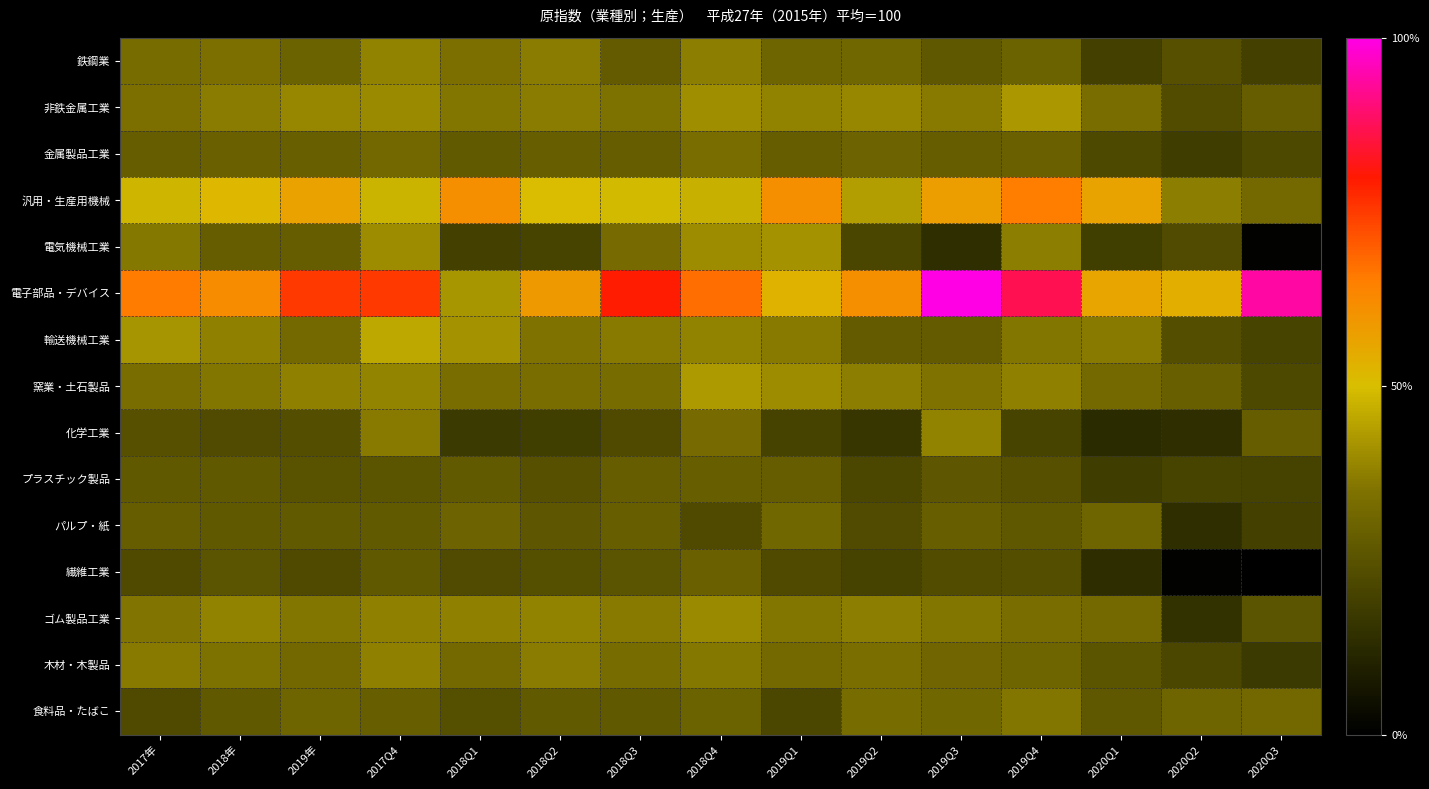

At how many categories does at least one series exceed 122?

15